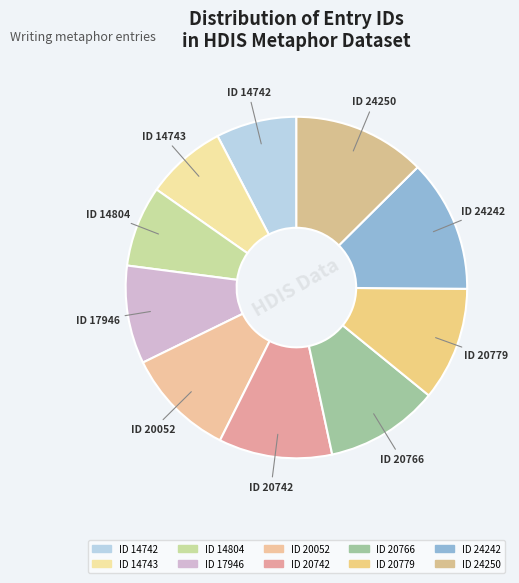

Does any single category account for the majority?

No